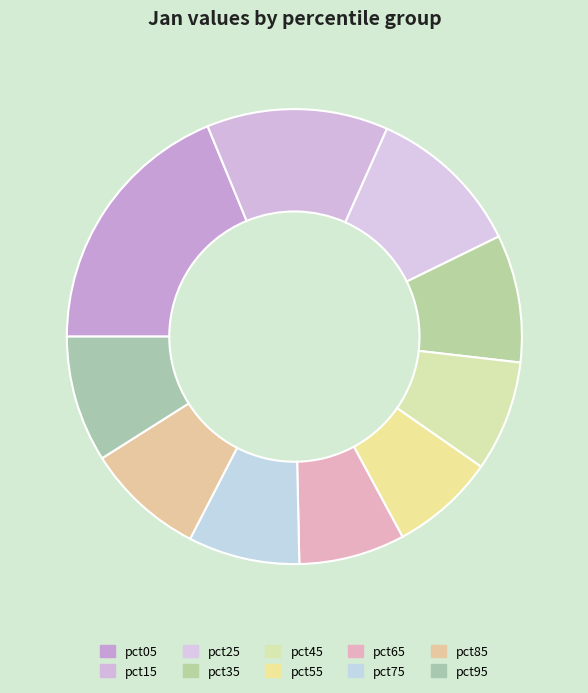

To the nearest percent, what is the difference between the pct55 and pct35 slice percentages?

2%